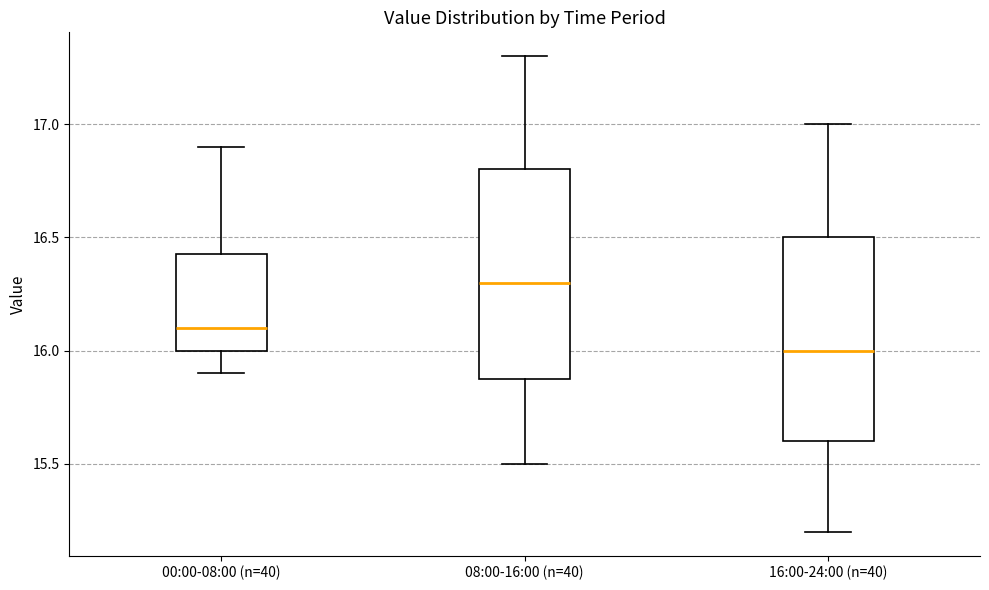

Reading left to right, read every box against the y-axis: the position of its median line, the range the box covers, and the ends of its whiskers. The values are not printed on the chart, so give them approximately, as read against the axis.

00:00-08:00 (n=40): median 16.10, box 16.00 to 16.45, whiskers 15.90 to 16.90
08:00-16:00 (n=40): median 16.30, box 15.90 to 16.80, whiskers 15.50 to 17.30
16:00-24:00 (n=40): median 16.00, box 15.60 to 16.50, whiskers 15.20 to 17.00